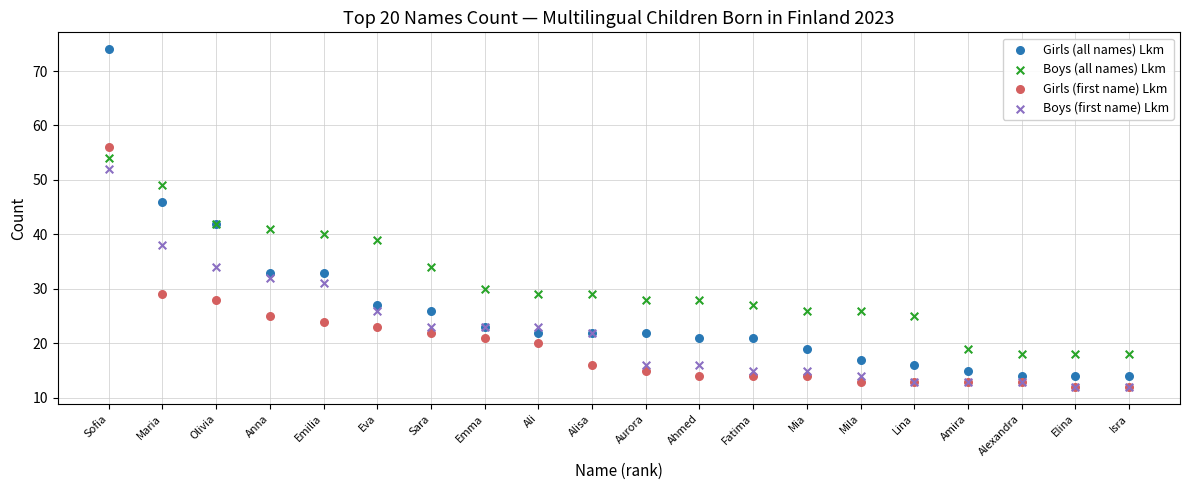

Which series has the largest Y range (max minus min)?

Girls (all names) Lkm